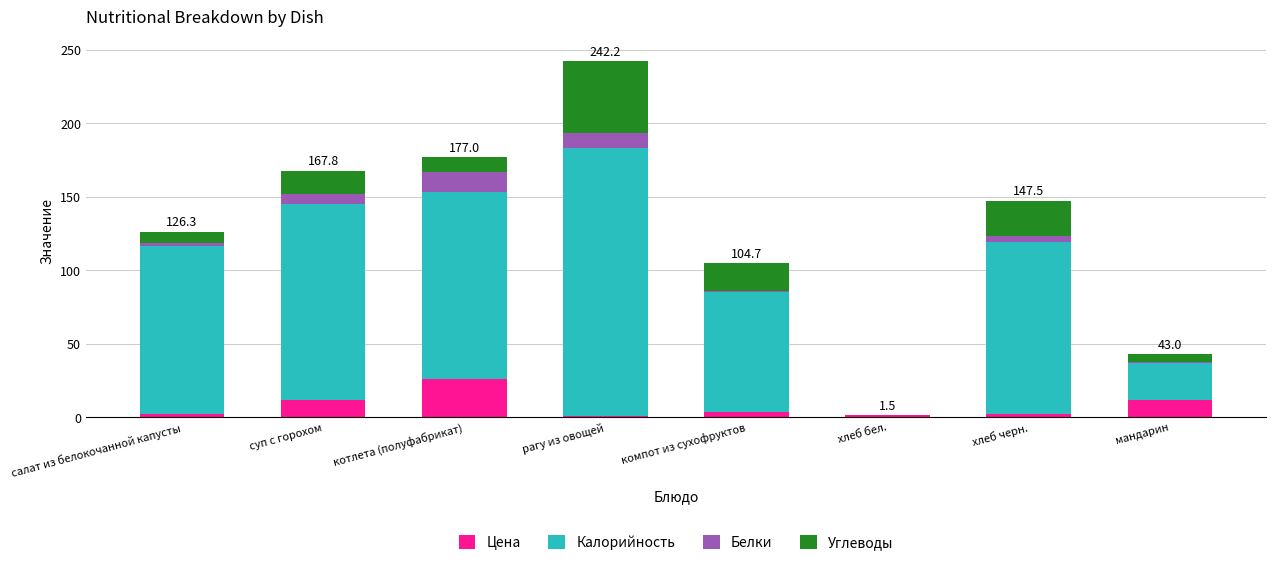

At which category is the sum across all series the highest?

рагу из овощей